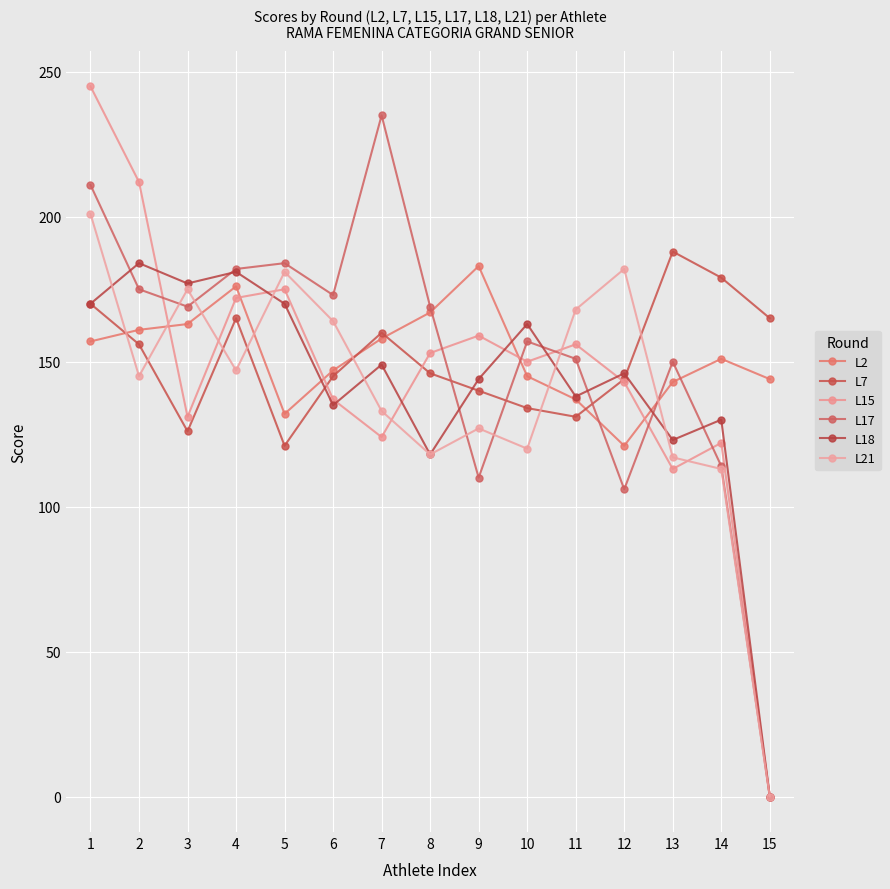

The L7 series shows 205 at 2. True or false?

False